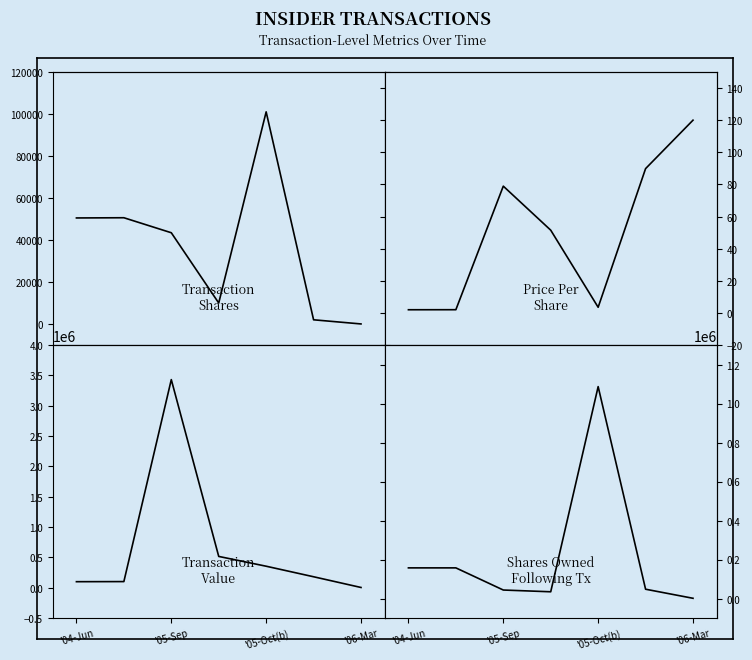

True or false: transactionValue has a value of 98475.0 at '04-Jun.

True